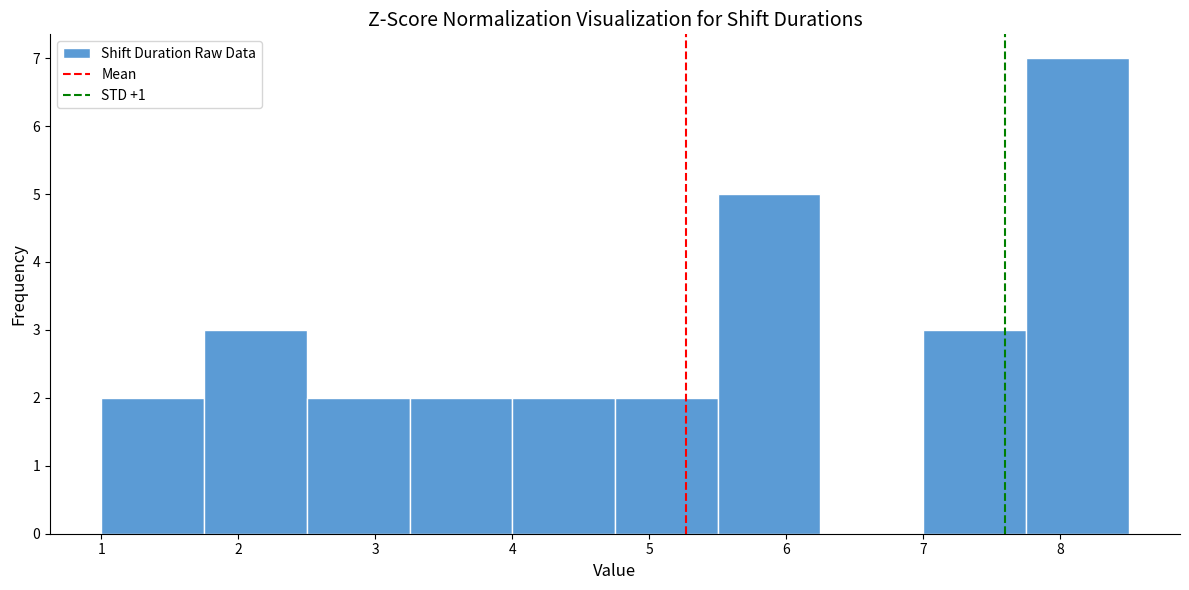

Reading left to right, list every bar in this chart as the range it spans on the x-axis followed by its height. Neither the bar edges nor the heights are printed on the chart, so give them approximately, as read against the axes.

1.00 to 1.75: 2
1.75 to 2.50: 3
2.50 to 3.25: 2
3.25 to 4.00: 2
4.00 to 4.75: 2
4.75 to 5.50: 2
5.50 to 6.25: 5
6.25 to 7.00: 0
7.00 to 7.75: 3
7.75 to 8.50: 7